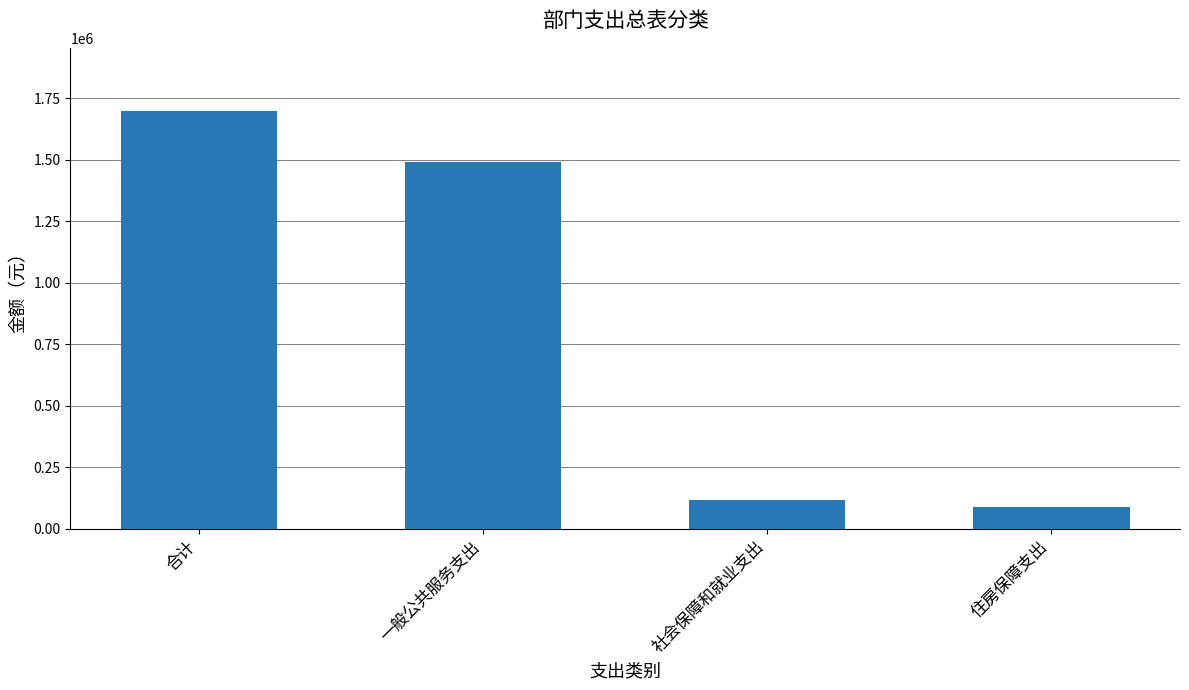

Approximately how many times larger is the value at 合计 compared to 一般公共服务支出?

1.1